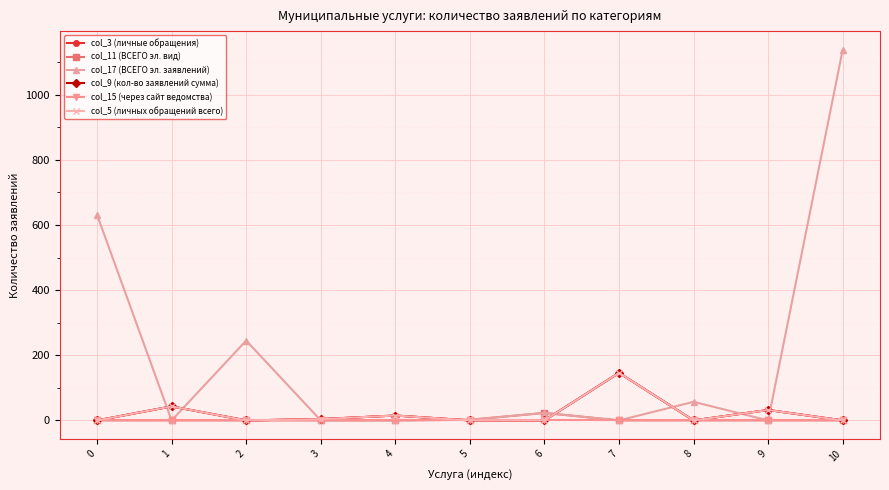

Does the chart have visible grid lines?

Yes